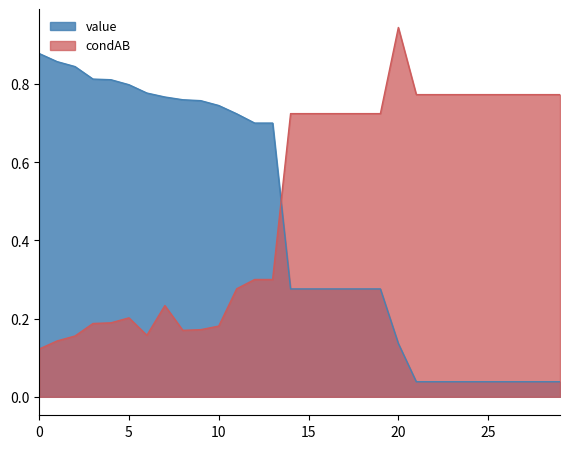

What is the difference between the highest and lowest values at 17?

0.4